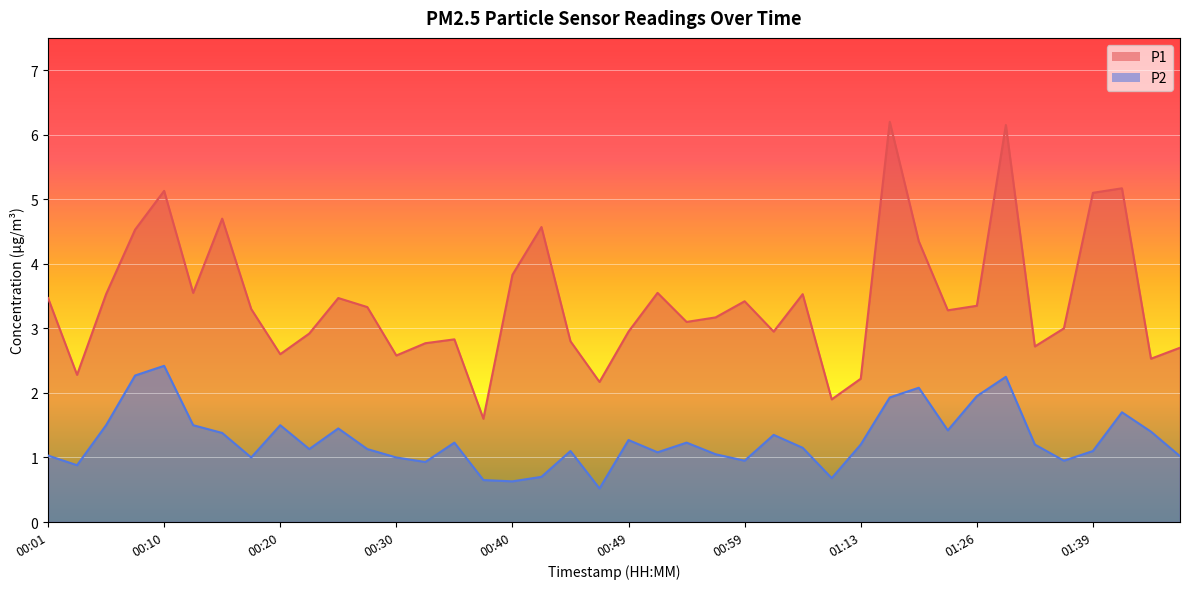

What is the label of the 34th point from the left?

01:31